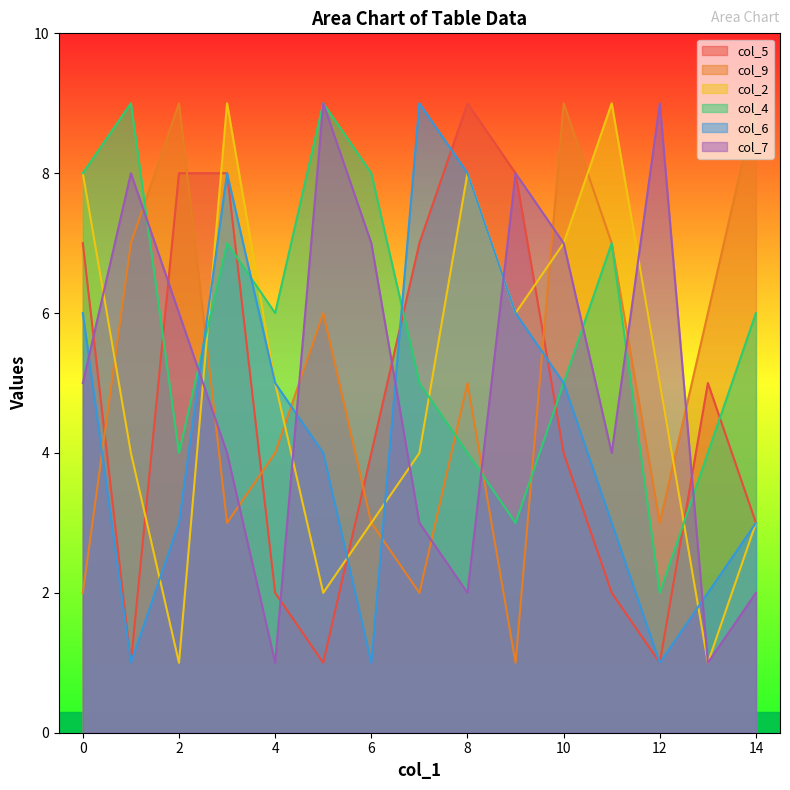

Which series changed the most between 8 and 14?

col_5